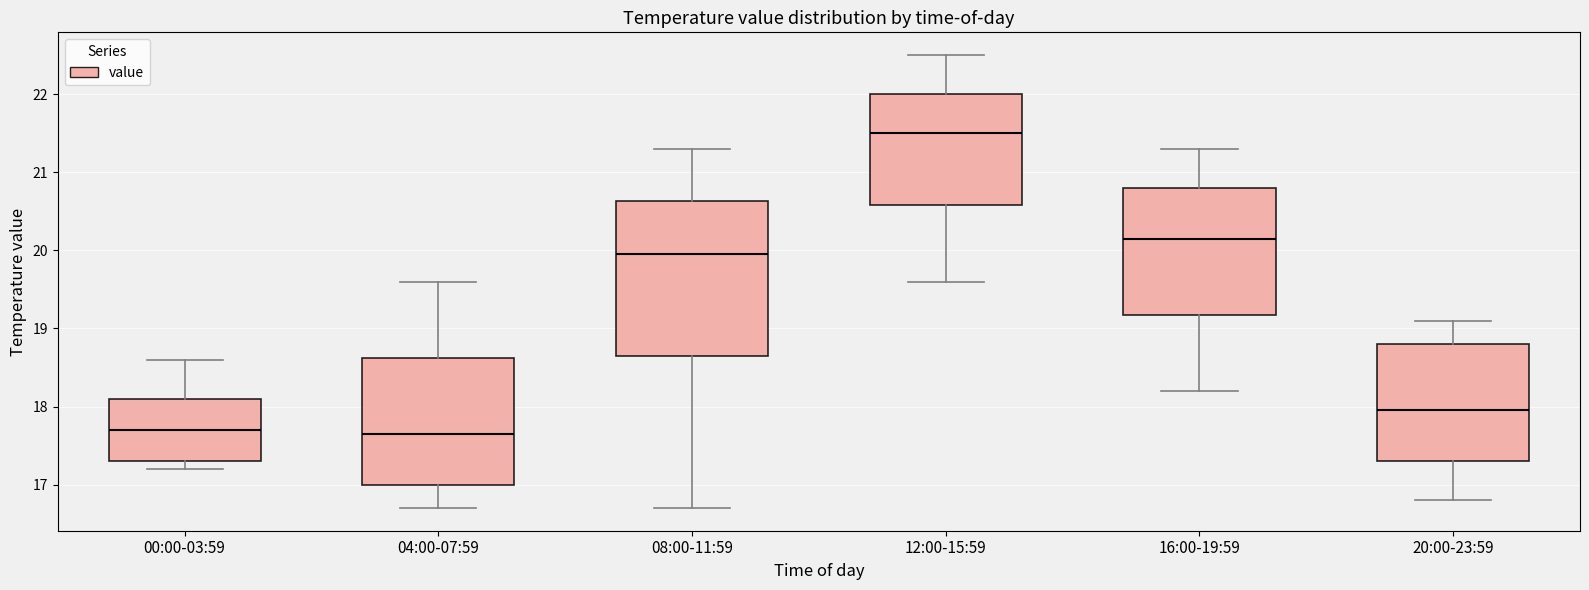

Where is the upper edge of the box for 00:00-03:59 on the y-axis? The values are not printed on the chart, so give them approximately, as read against the axis.

18.1